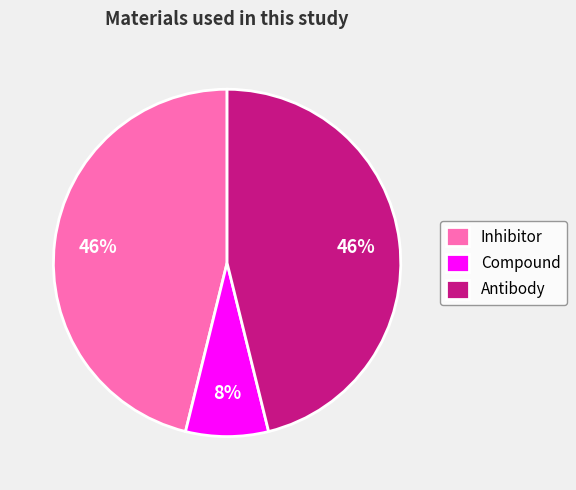

Count the number of slices in the pie.

3